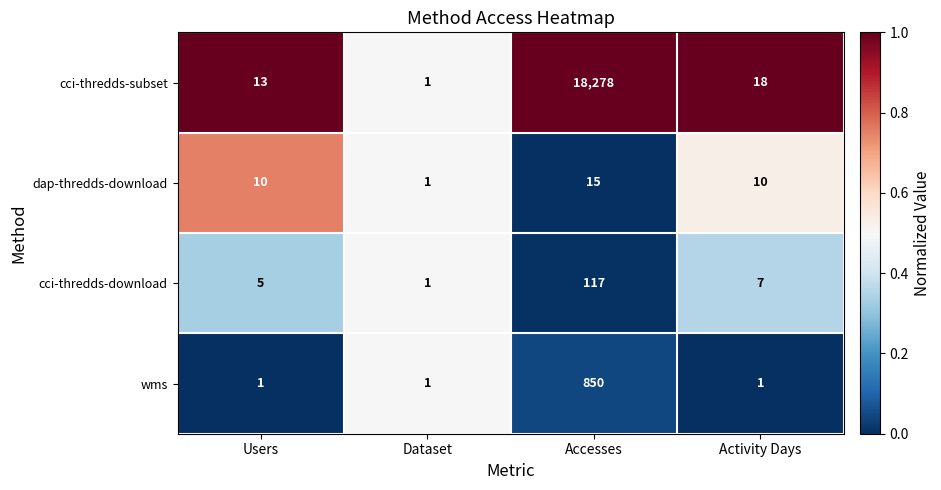

Which series has the widest spread of values?

cci-thredds-subset